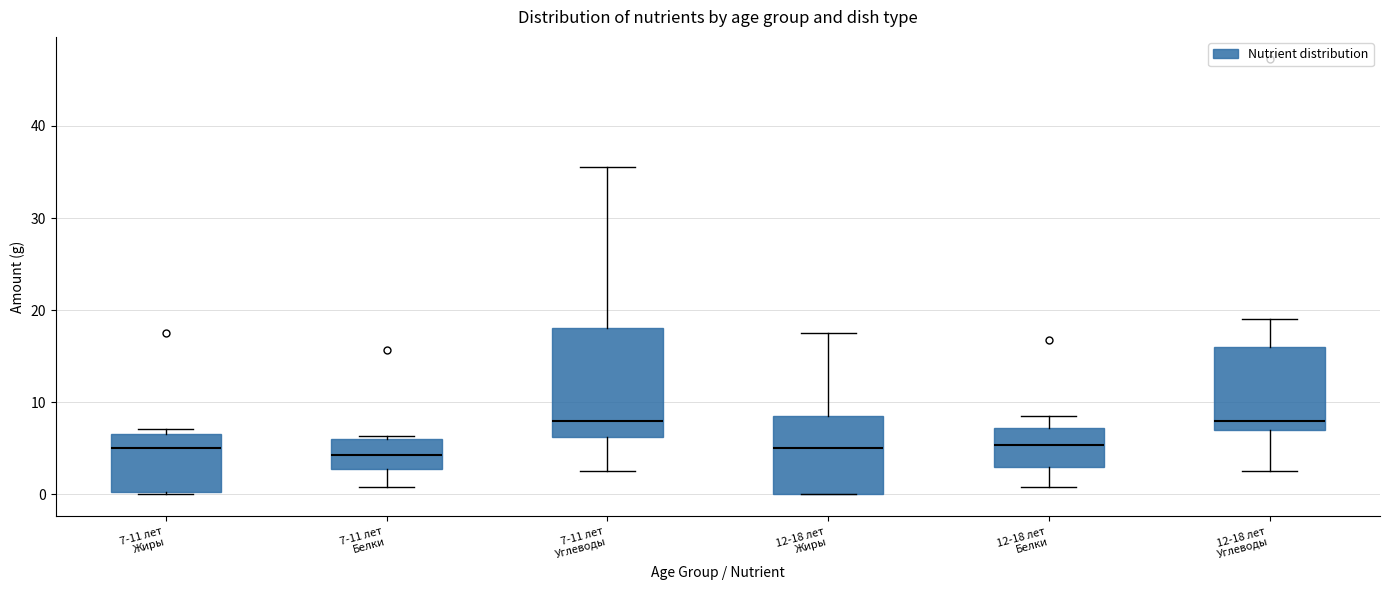

Reading left to right, transcribe this box plot: for each box, give where its median line is, the range the box spans, and where its two whiskers end, as read against the y-axis. The values are not printed on the chart, so give them approximately, as read against the axis.

7-11 лет Жиры: median 5, box 0 to 7, whiskers 0 to 7 (just above the box's upper edge)
7-11 лет Белки: median 4, box 3 to 6, whiskers 1 to 6
7-11 лет Углеводы: median 8, box 6 to 18, whiskers 3 to 36
12-18 лет Жиры: median 5, box 0 to 9, whiskers 0 to 18
12-18 лет Белки: median 5, box 3 to 7, whiskers 1 to 9
12-18 лет Углеводы: median 8, box 7 to 16, whiskers 3 to 19